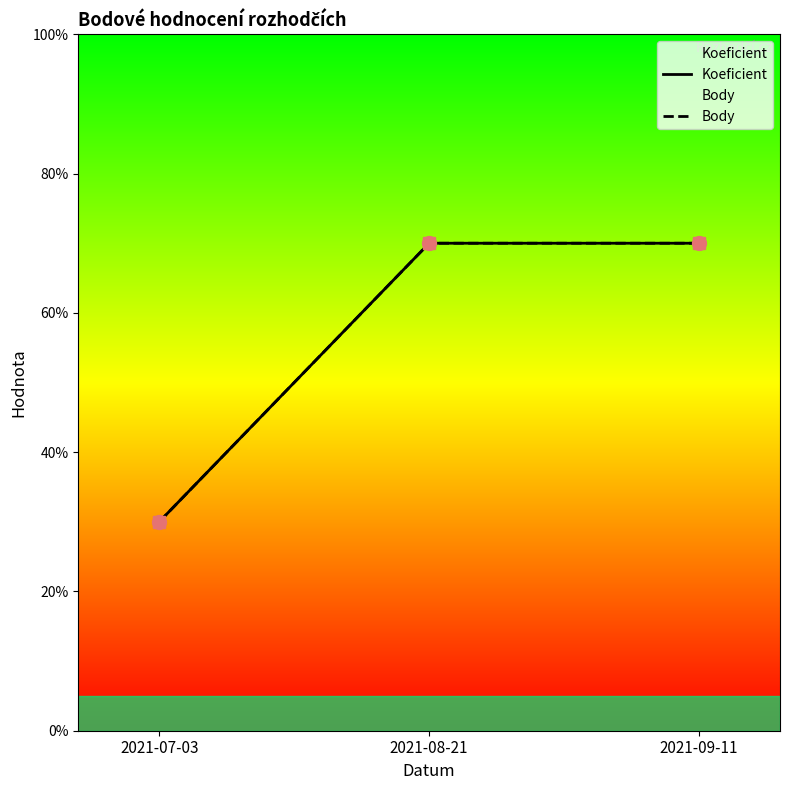

Which series has the largest total across all categories?

Koeficient